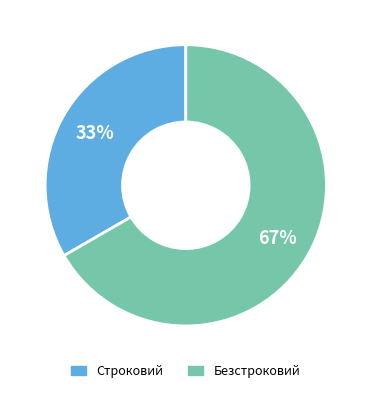

Count the number of slices in the pie.

2